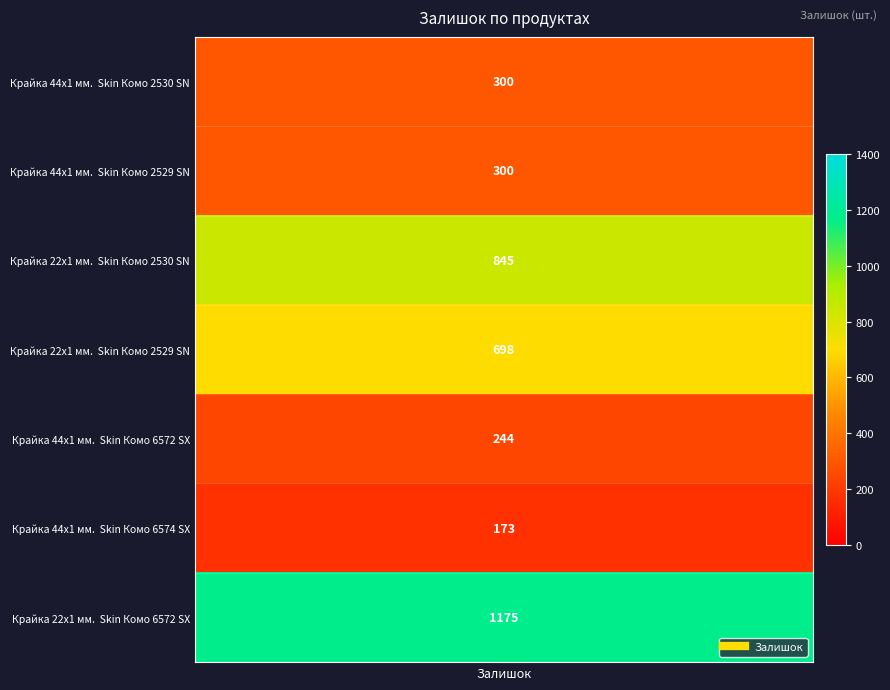

True or false: the data shows 410 at Крайка 44x1 мм.  Skin Комо 6572 SX.

False